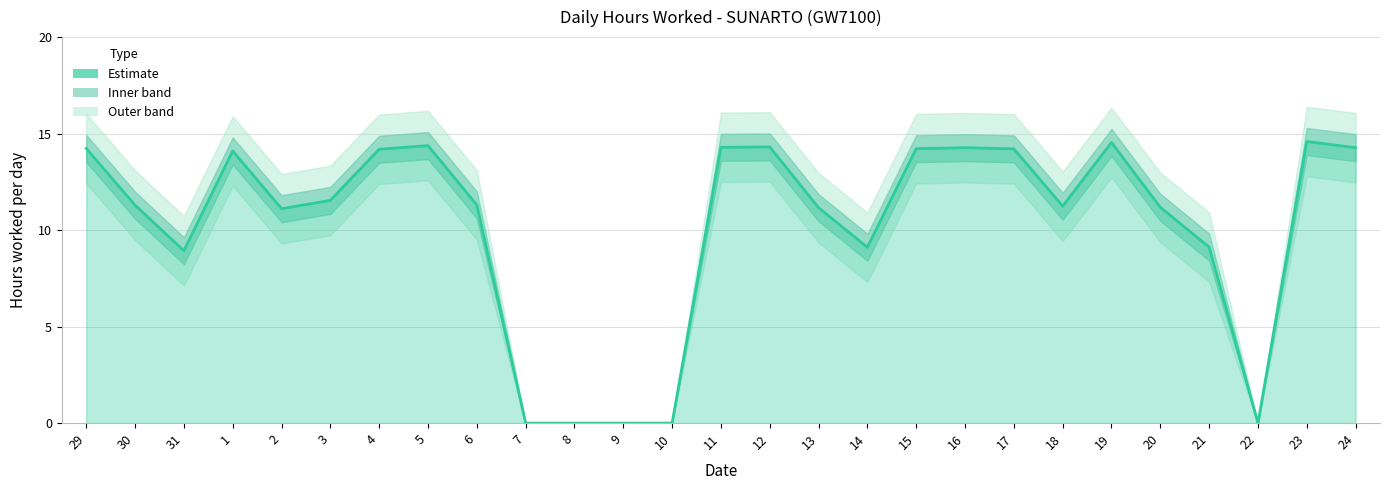

What is the maximum value shown in the chart?

14.6